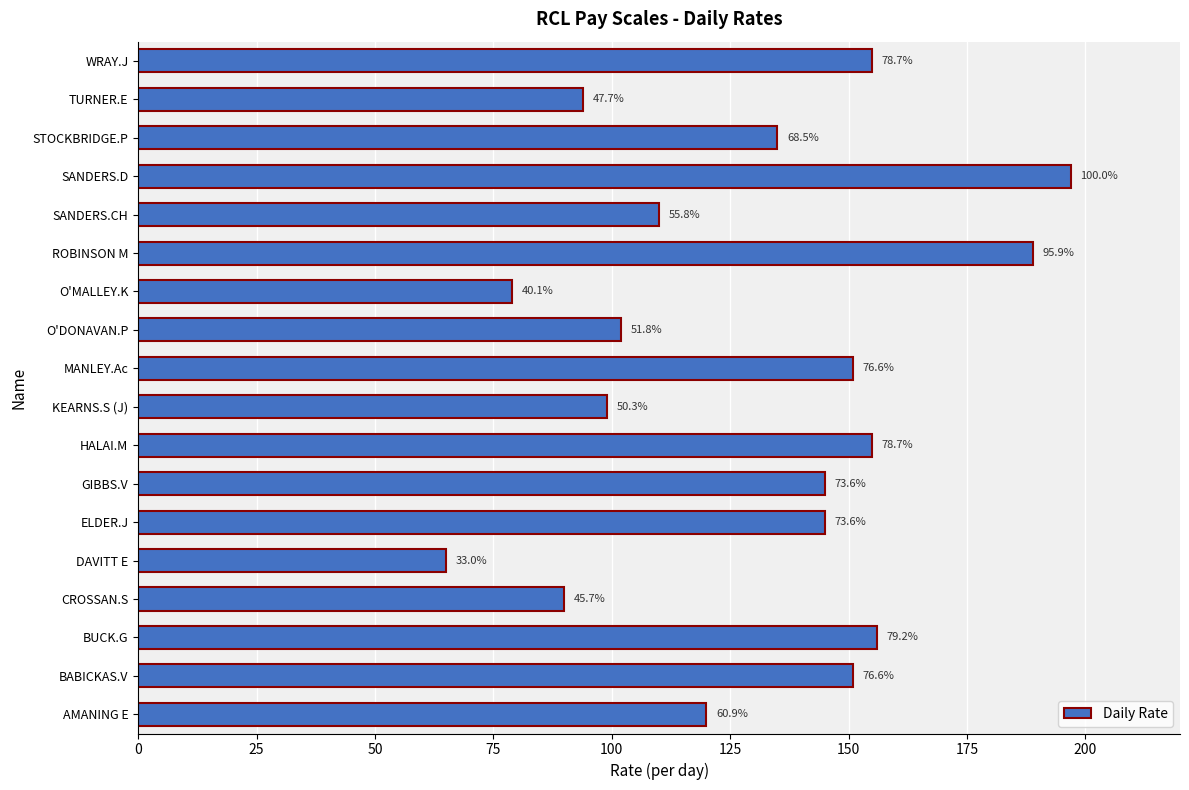

How many bars are there in total?

18